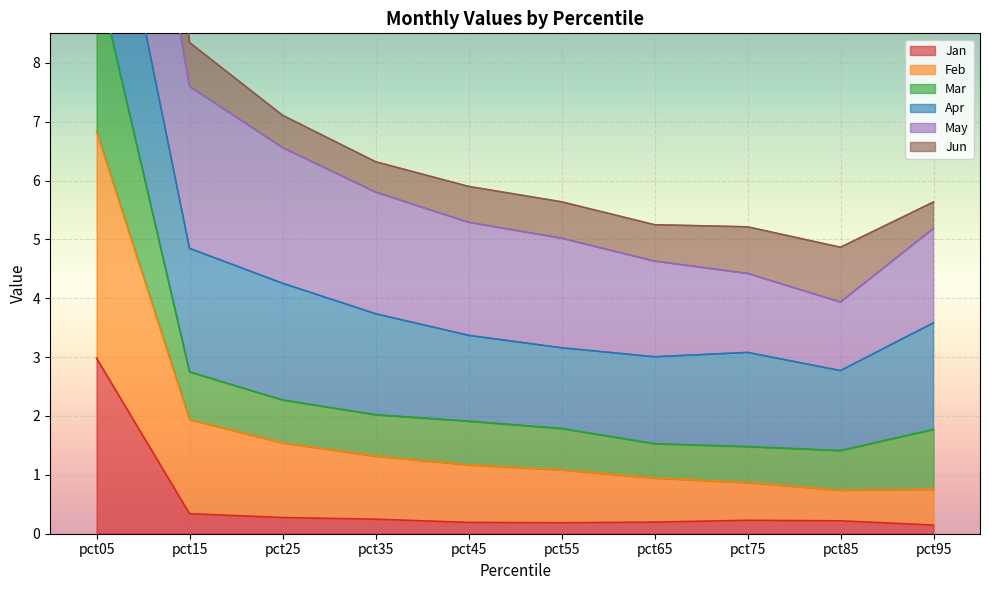

The Jan series shows 0.3 at pct15. True or false?

True